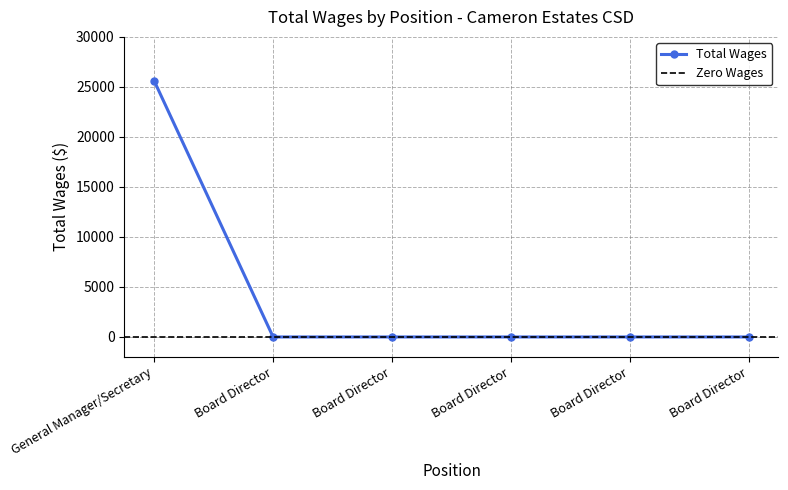

Which category has the lowest value across all series?

Board Director